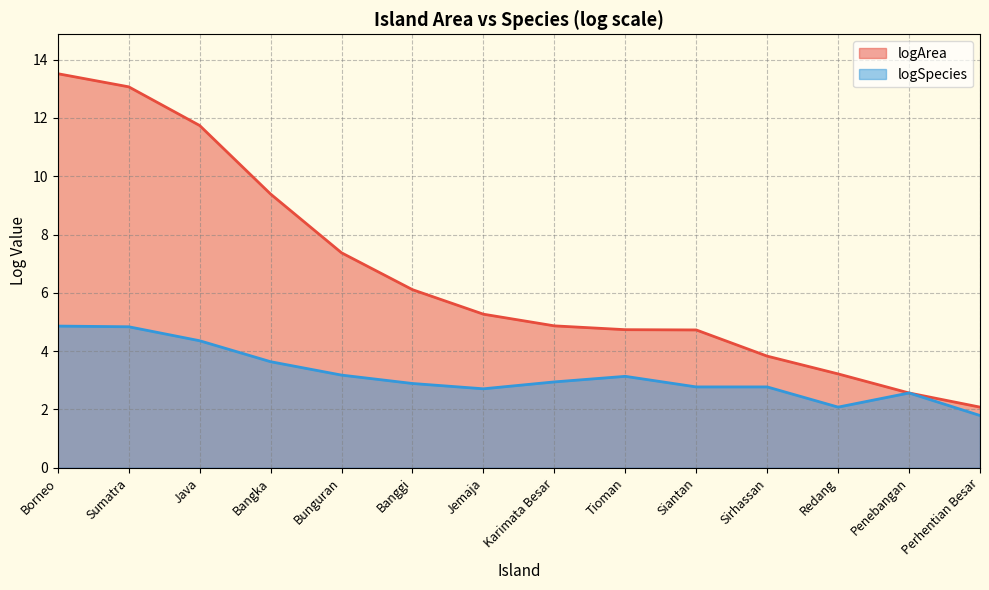

The logSpecies series shows 3.9 at Karimata Besar. True or false?

False